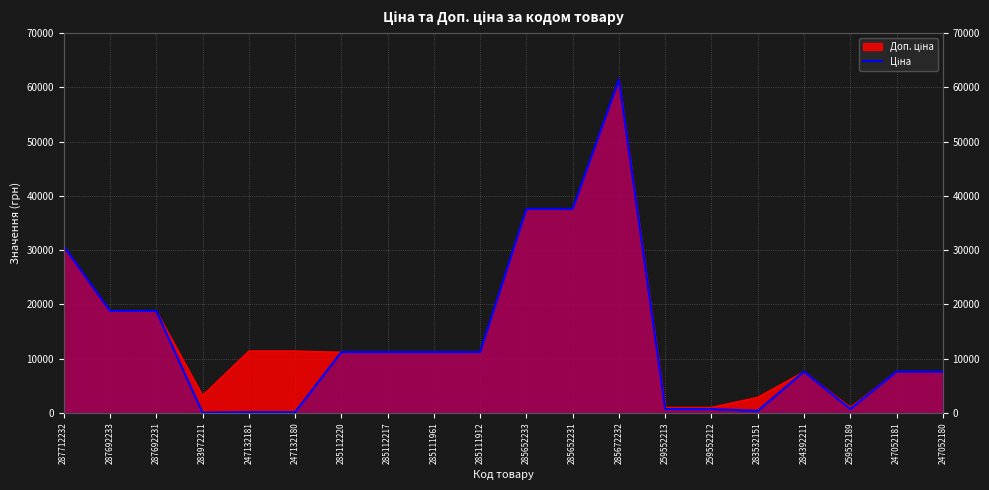

What is the minimum value shown in the chart?

32.0